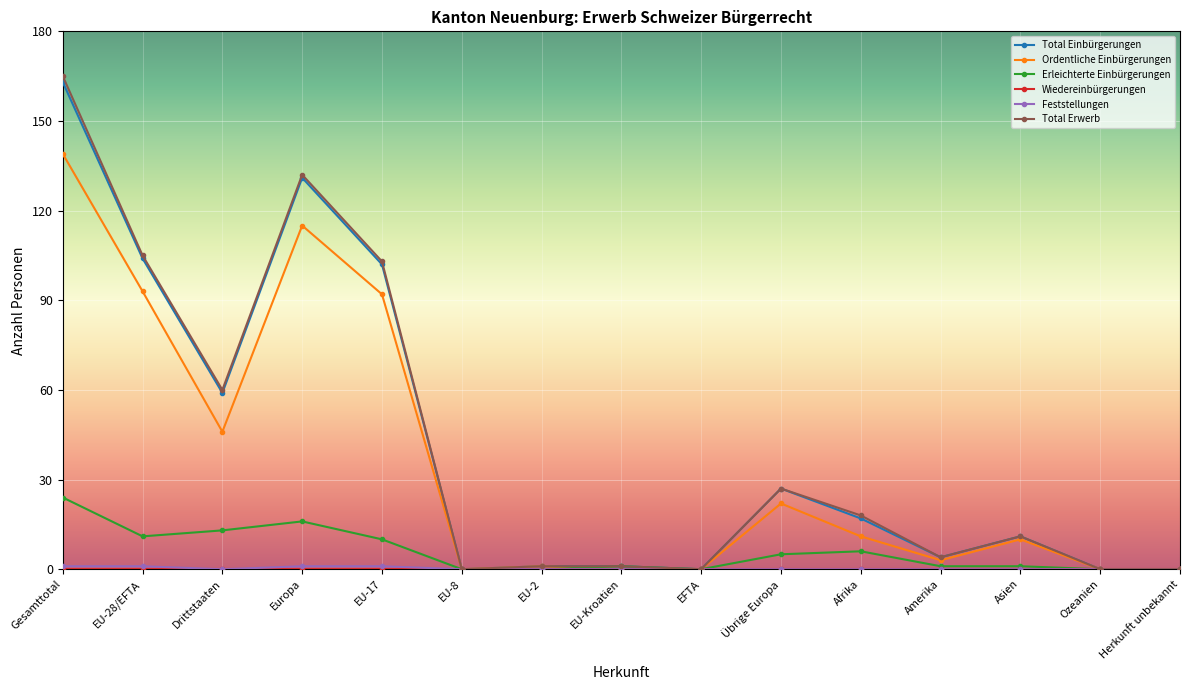

What is the average value of the Total Einbürgerungen series?

41